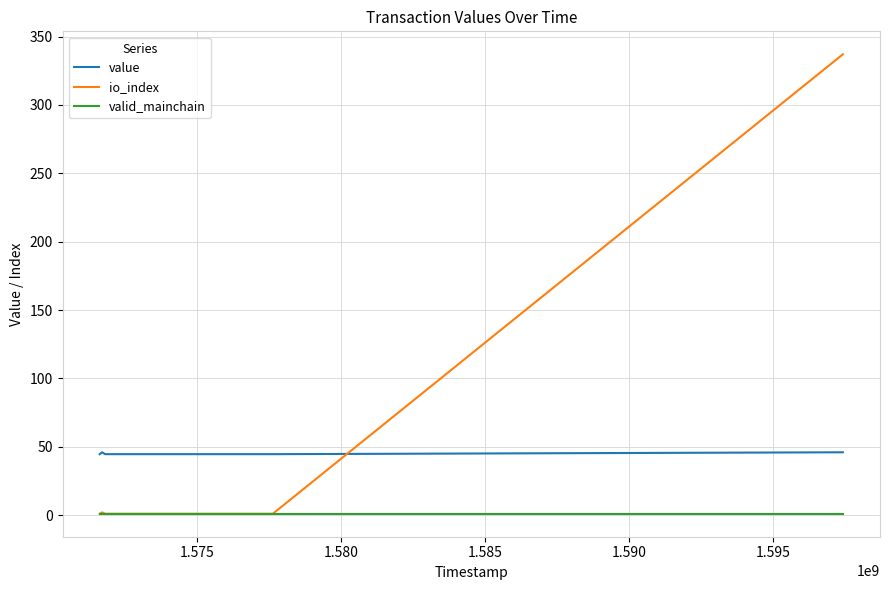

True or false: value and valid_mainchain intersect in this chart.

False